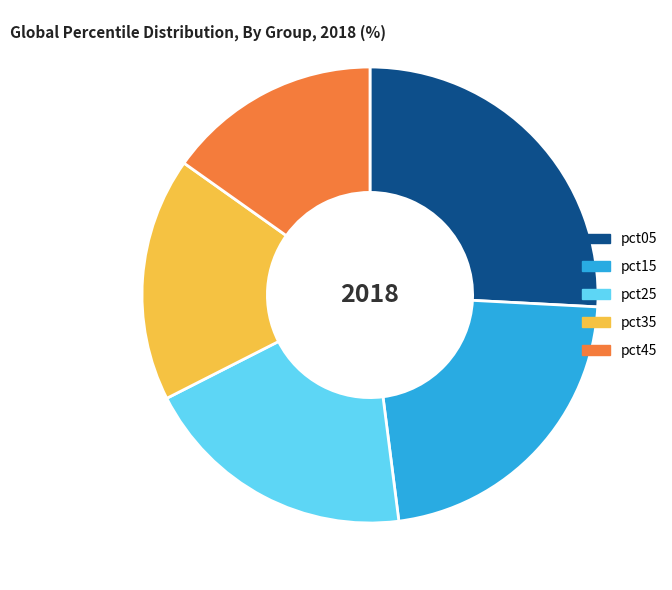

Rank the categories by value from lowest to highest.

pct45, pct35, pct25, pct15, pct05